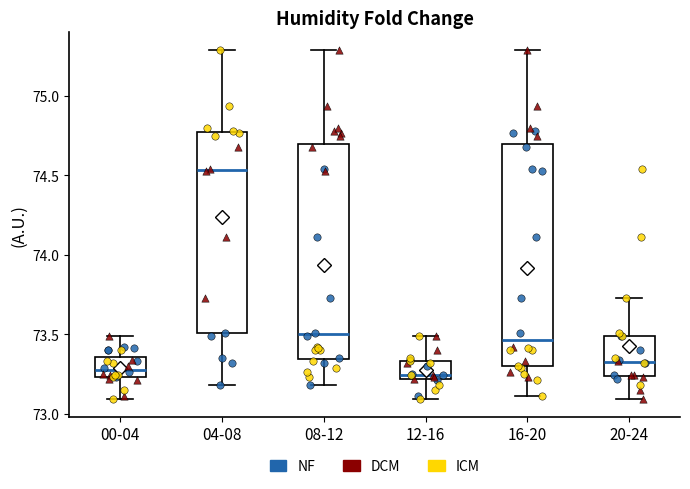

Reading left to right, transcribe this box plot: for each box, give where its median line is, the range the box spans, and where its two whiskers end, as read against the y-axis. The values are not printed on the chart, so give them approximately, as read against the axis.

00-04: median 73.30, box 73.25 to 73.35, whiskers 73.10 to 73.50
04-08: median 74.55, box 73.50 to 74.75, whiskers 73.20 to 75.30
08-12: median 73.50, box 73.35 to 74.70, whiskers 73.20 to 75.30
12-16: median 73.25, box 73.20 to 73.35, whiskers 73.10 to 73.50
16-20: median 73.45, box 73.30 to 74.70, whiskers 73.10 to 75.30
20-24: median 73.35, box 73.25 to 73.50, whiskers 73.10 to 73.75